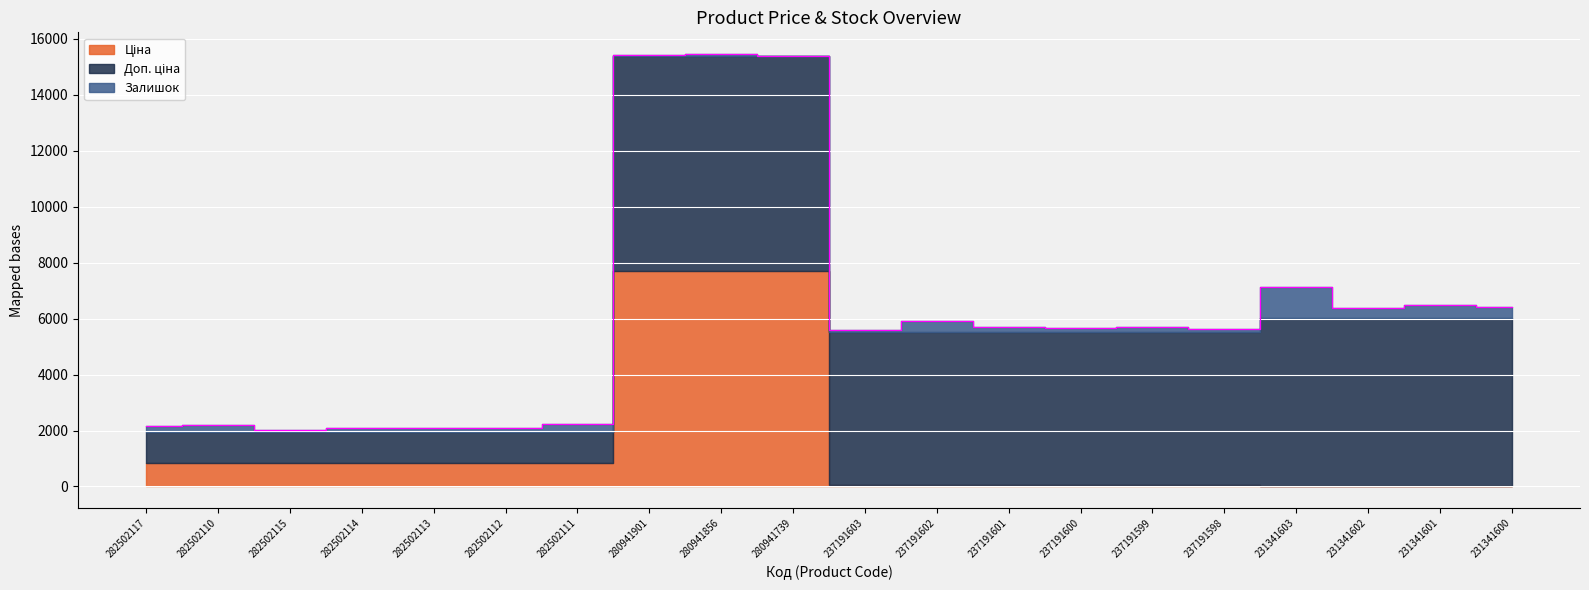

How many interior local peaks does the Залишок series have?

8